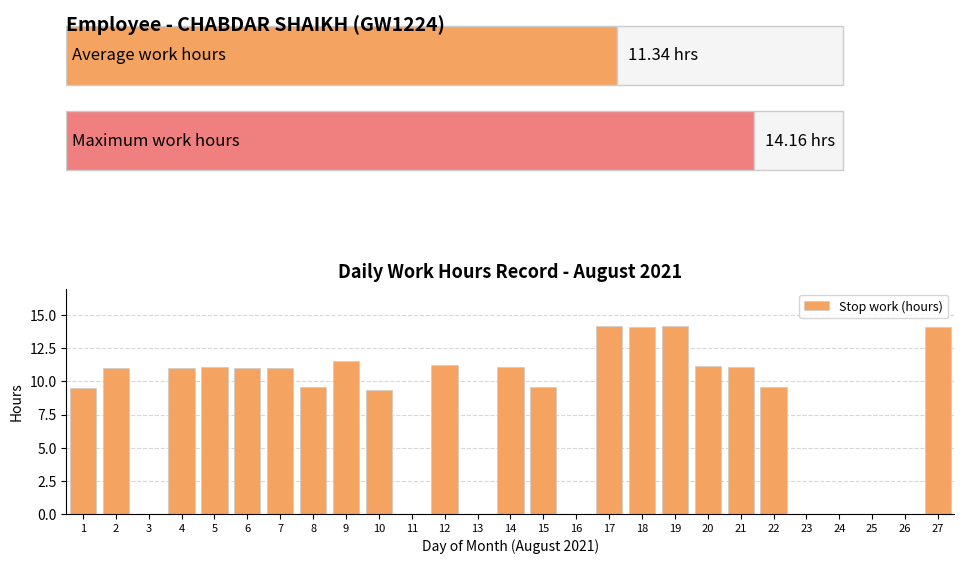

True or false: the data shows 14.1 at 18.

True